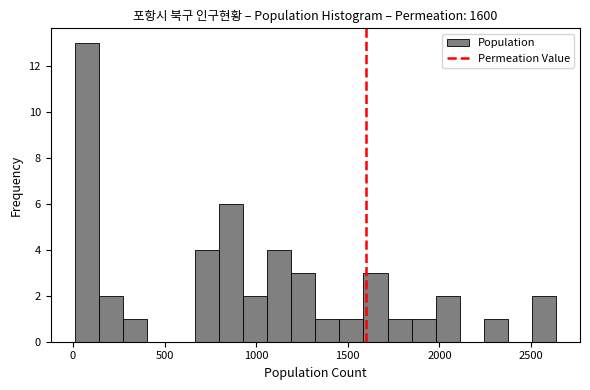

Read against the x-axis, roughly where is the centre of the tallest bar?

100